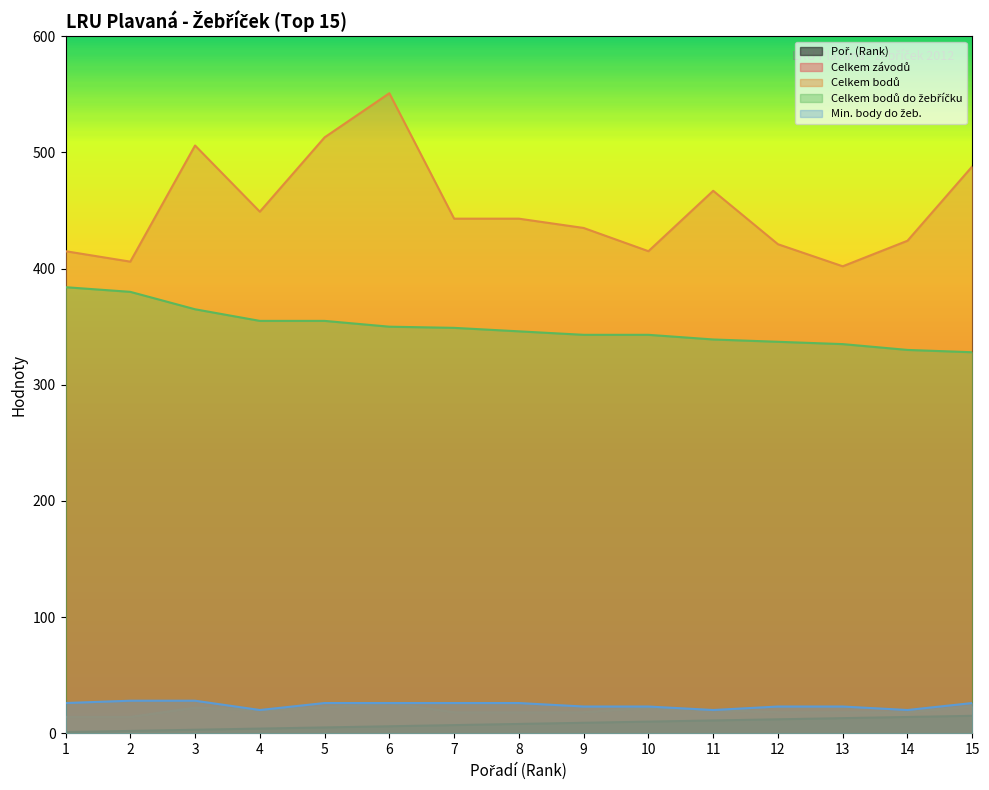

True or false: Poř. (Rank) has a value of 5 at 4.

False